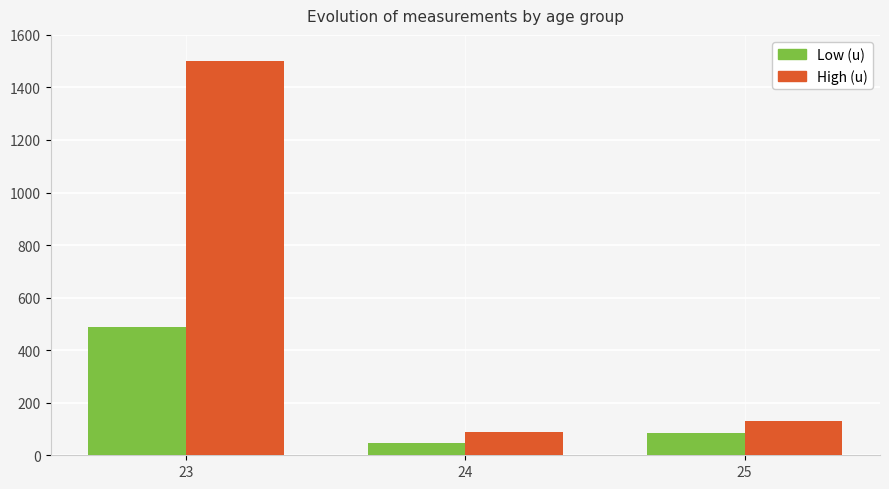

At how many categories does at least one series exceed 828?

1